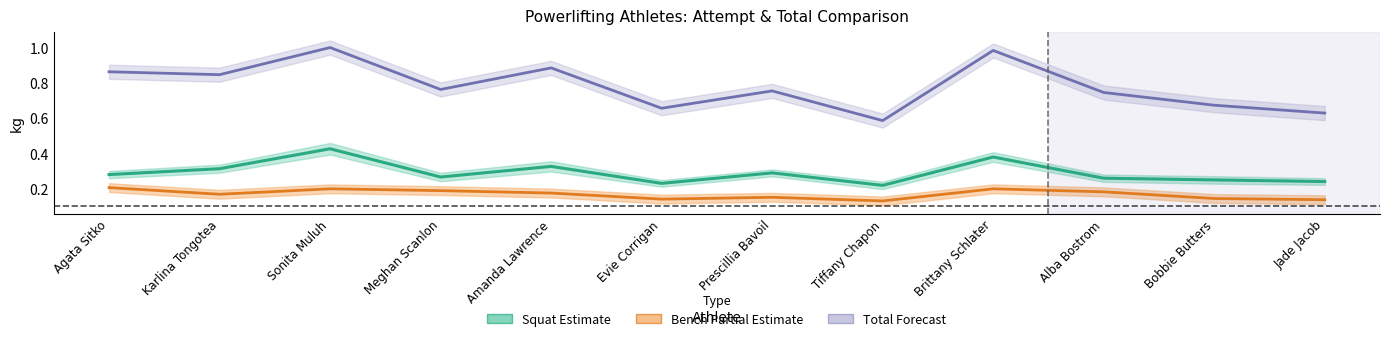

True or false: Squat Estimate has a value of 0.1 at Evie Corrigan.

False